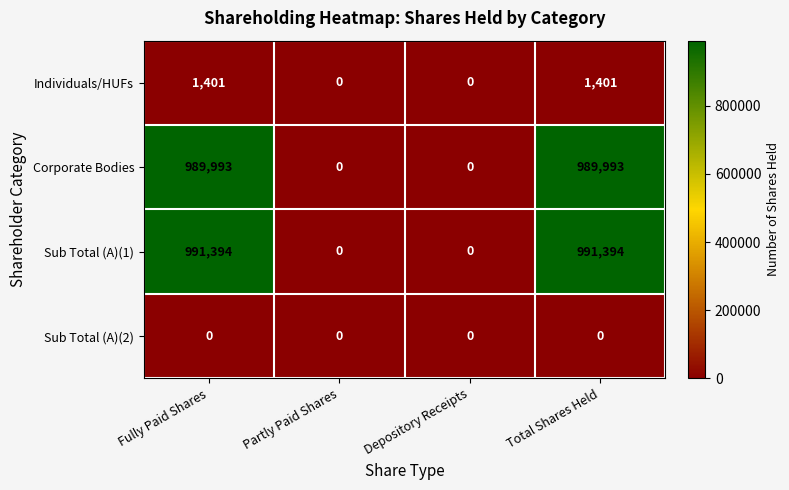

Reading left to right, what are all the values shown in this chart?

Individuals/HUFs: Fully Paid Shares=1401	Partly Paid Shares=0	Depository Receipts=0	Total Shares Held=1401
Corporate Bodies: Fully Paid Shares=989993	Partly Paid Shares=0	Depository Receipts=0	Total Shares Held=989993
Sub Total (A)(1): Fully Paid Shares=991394	Partly Paid Shares=0	Depository Receipts=0	Total Shares Held=991394
Sub Total (A)(2): Fully Paid Shares=0	Partly Paid Shares=0	Depository Receipts=0	Total Shares Held=0